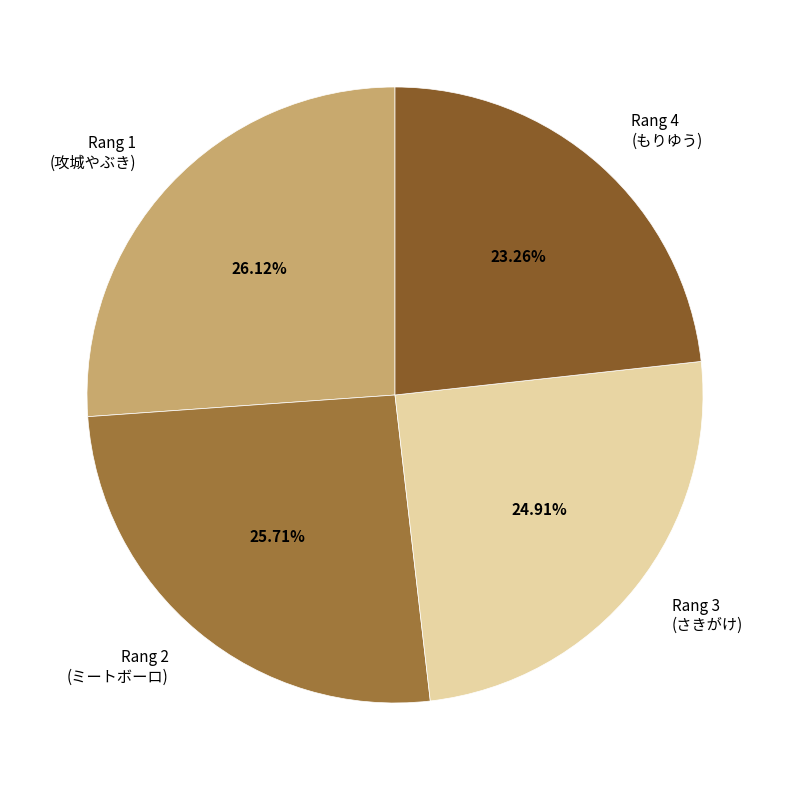

How many slices are in this pie chart?

4